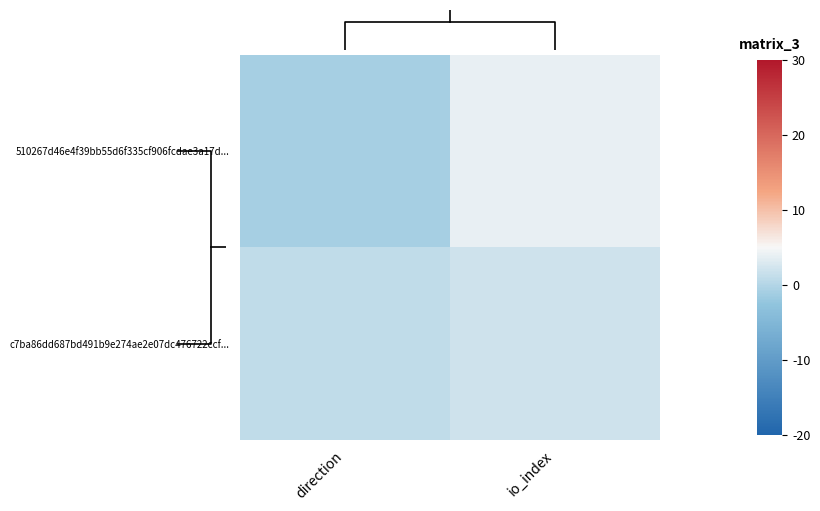

Reading left to right, transcribe all the data shown in this chart.

510267d46e4f39bb55d6f335cf906fcdae3a17d...: direction=-1	io_index=4
c7ba86dd687bd491b9e274ae2e07dc476722ccf...: direction=1	io_index=2